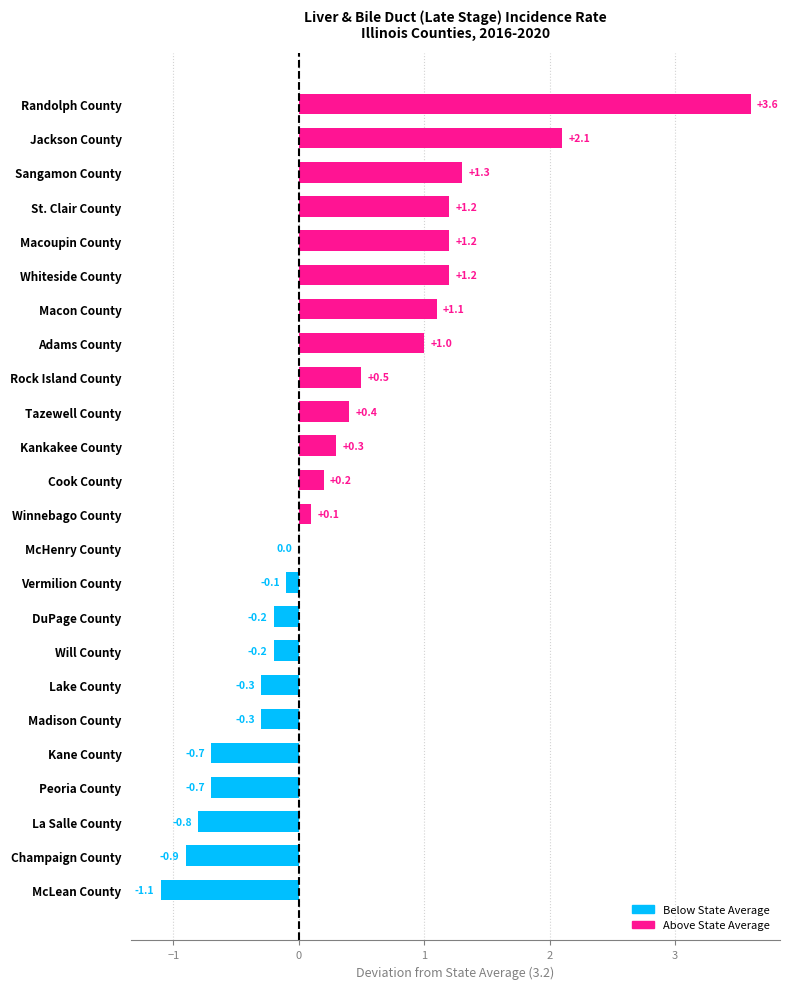

How many series are shown in this chart?

1